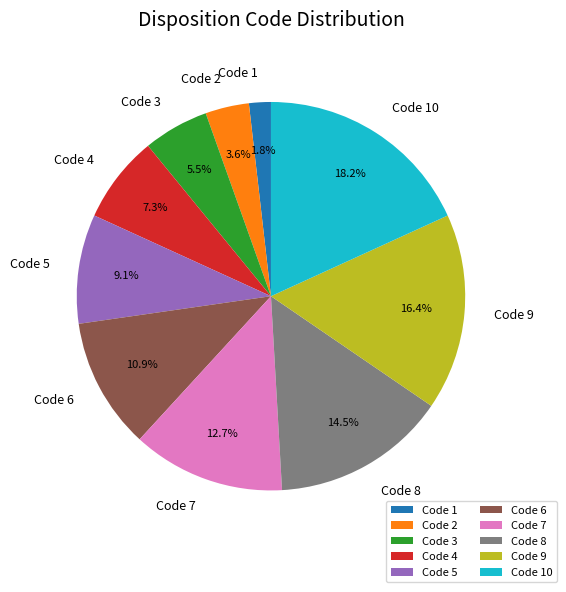

To the nearest percent, what is the average slice percentage?

10%